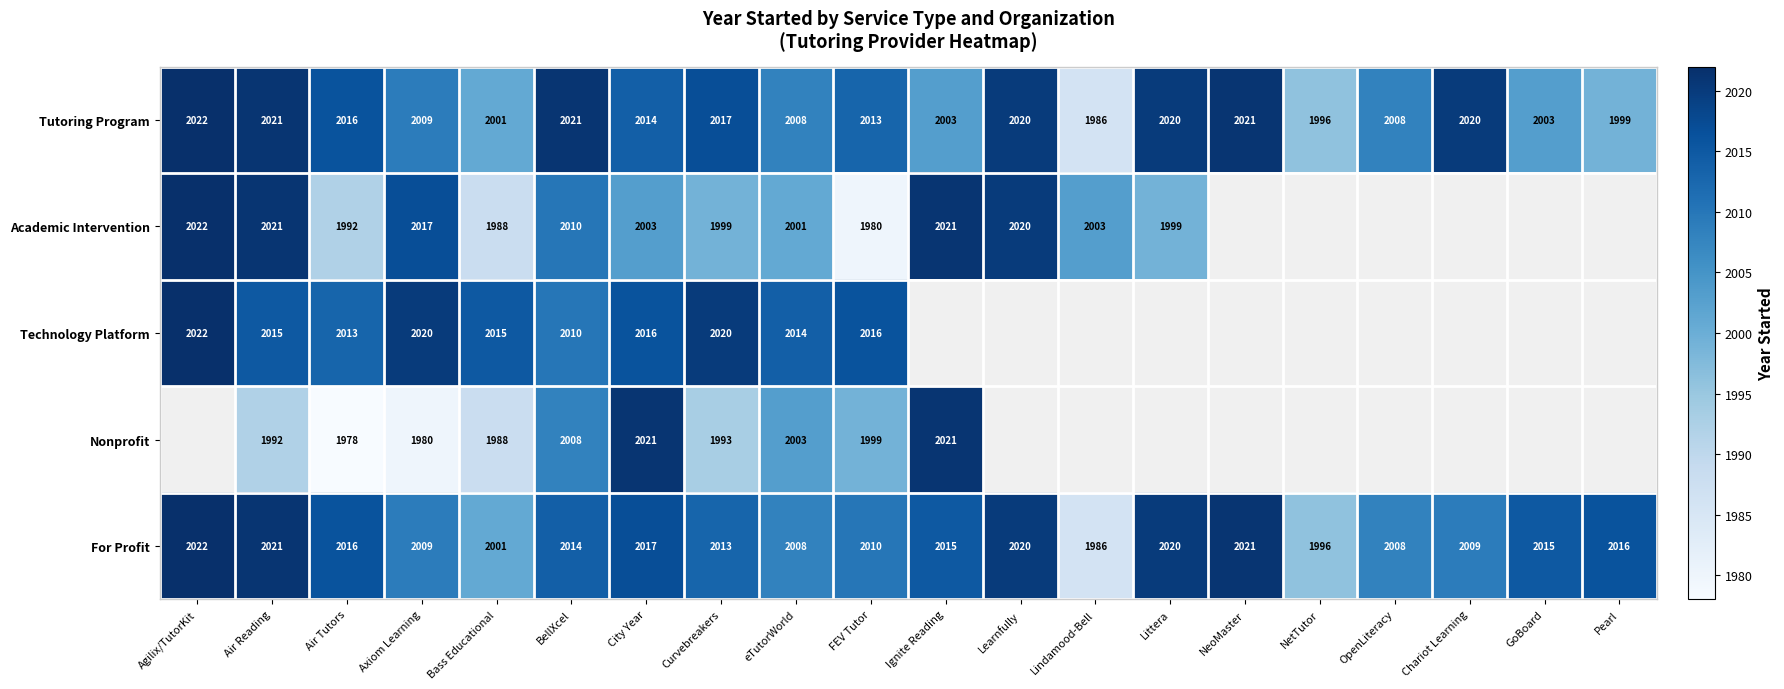

At which label does Tutoring Program first exceed 2014?

Agilix/TutorKit